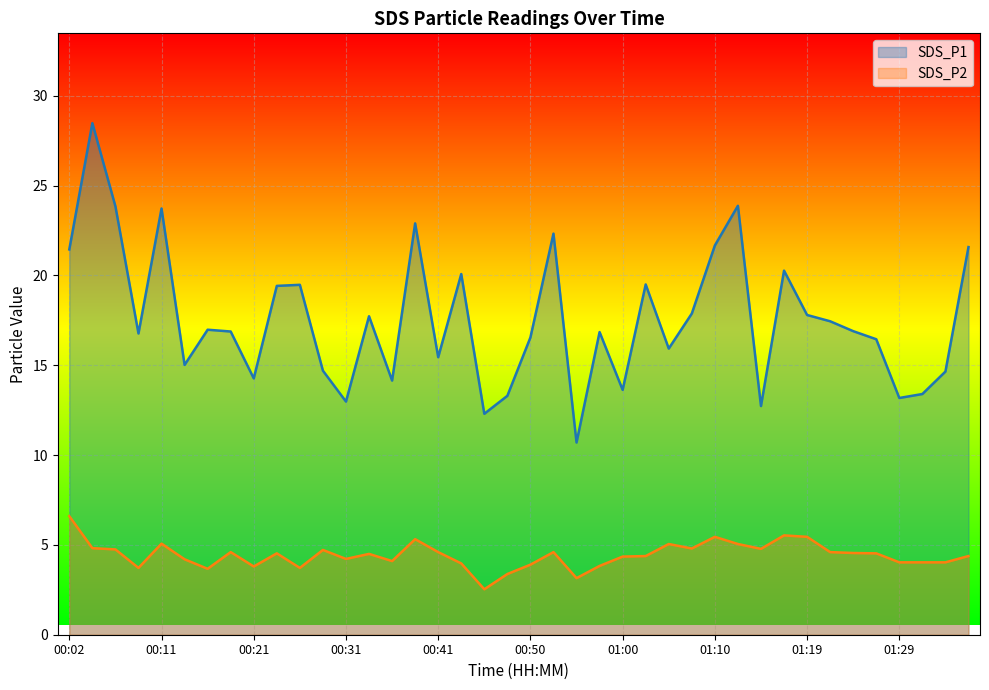

Where is SDS_P1 nearest to the value 19?

00:23